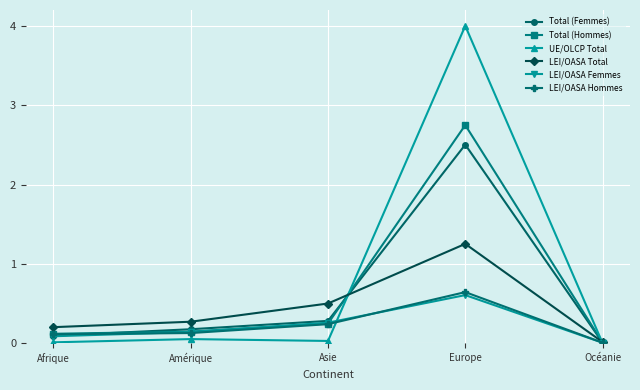

How many interior local peaks does the LEI/OASA Total series have?

1